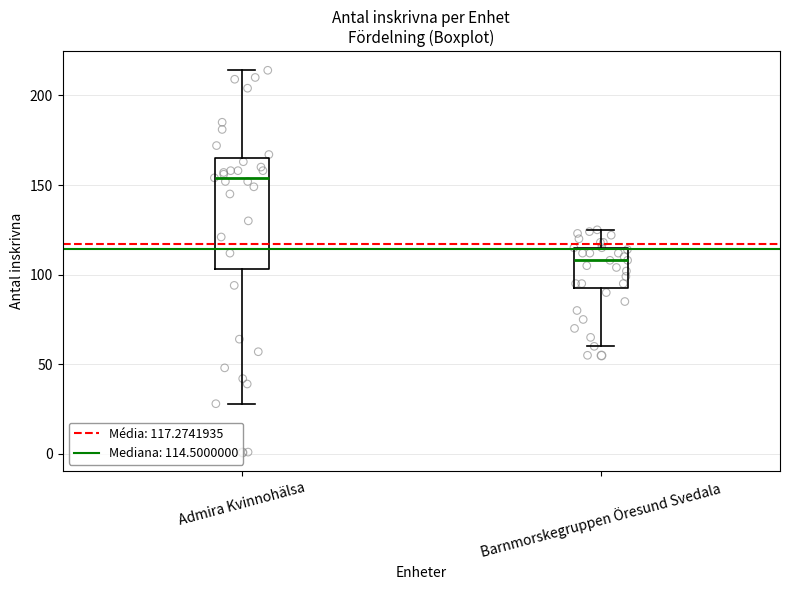

Reading left to right, read every box against the y-axis: the position of its median line, the range the box covers, and the ends of its whiskers. The values are not printed on the chart, so give them approximately, as read against the axis.

Admira Kvinnohälsa: median 155, box 105 to 165, whiskers 30 to 215
Barnmorskegruppen Öresund Svedala: median 110, box 95 to 115, whiskers 60 to 125